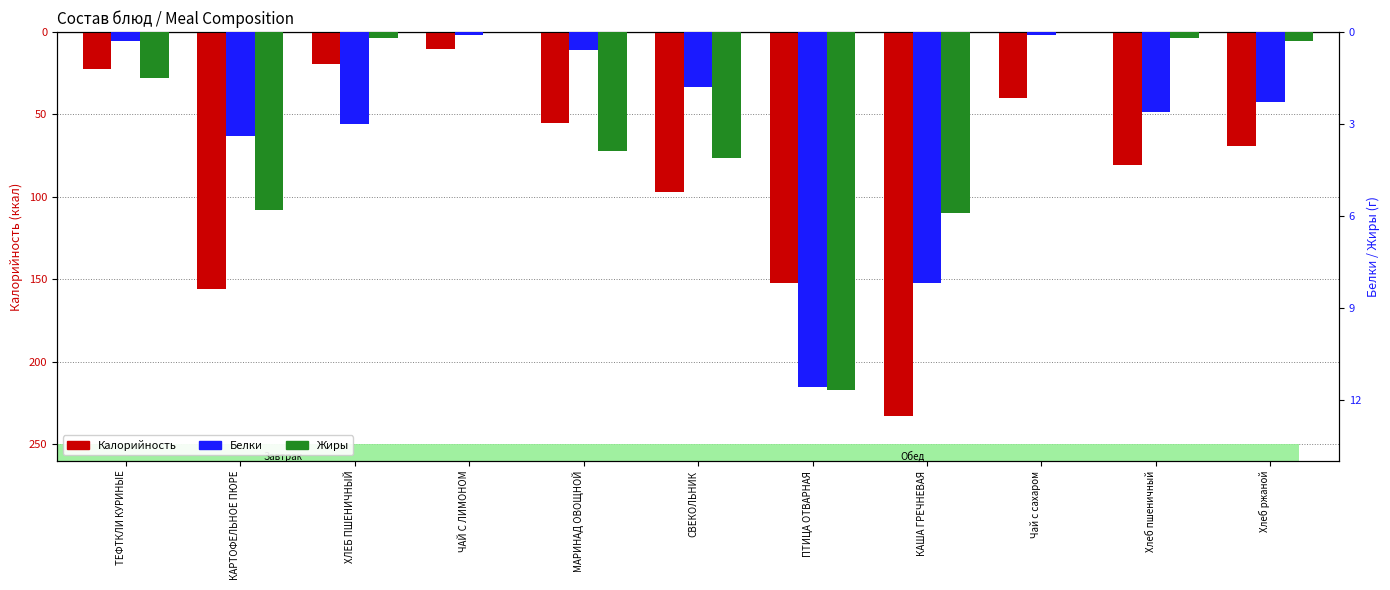

What value does the Жиры series have at ТЕФТКЛИ КУРИНЫЕ?

-1.5